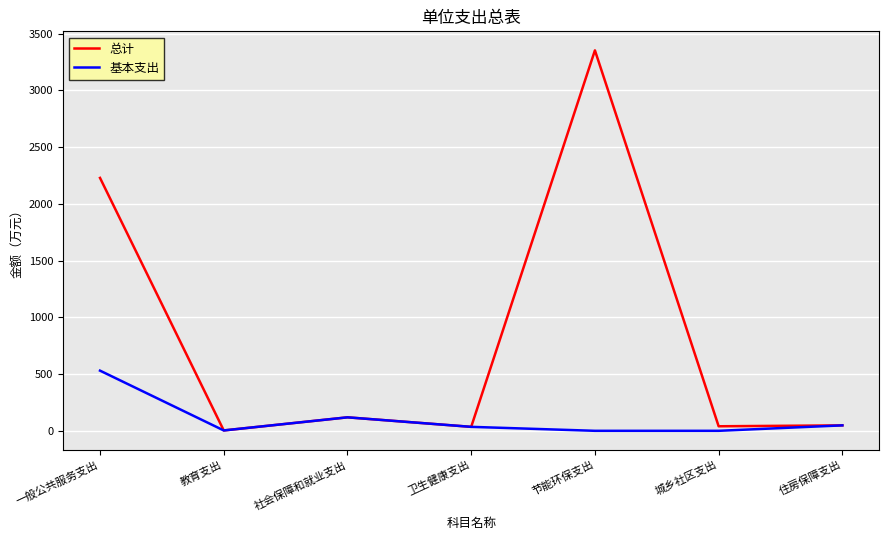

In 基本支出, how many points are higher than both neighbors (excluding endpoints)?

1